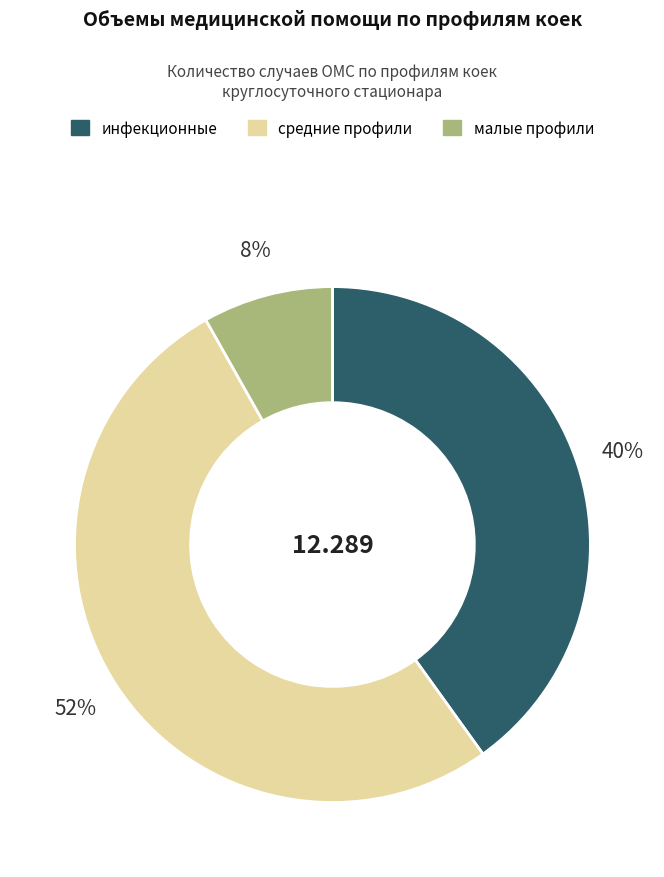

Is there a majority slice in this chart?

Yes